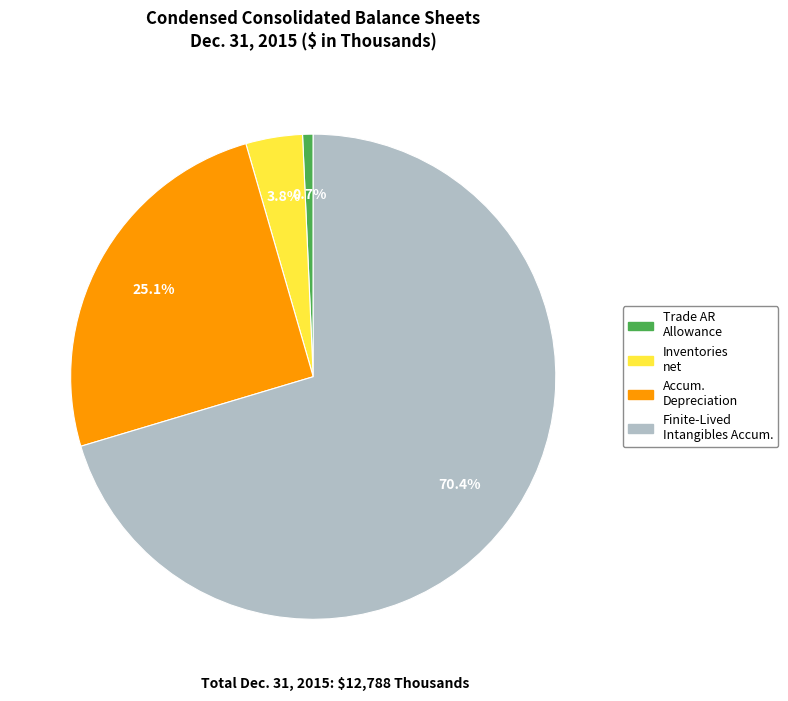

Which has a higher value, Trade AR Allowance or Inventories net?

Inventories net